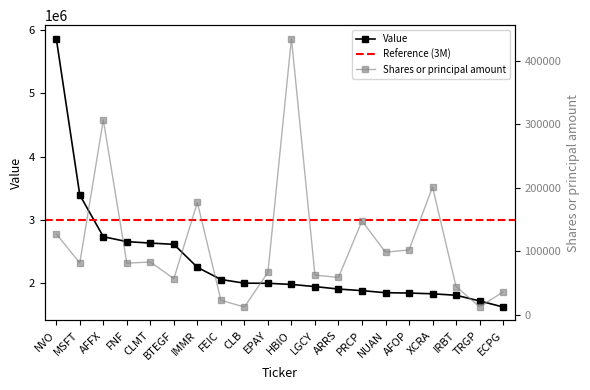

Which series has the largest range (max minus min)?

Value